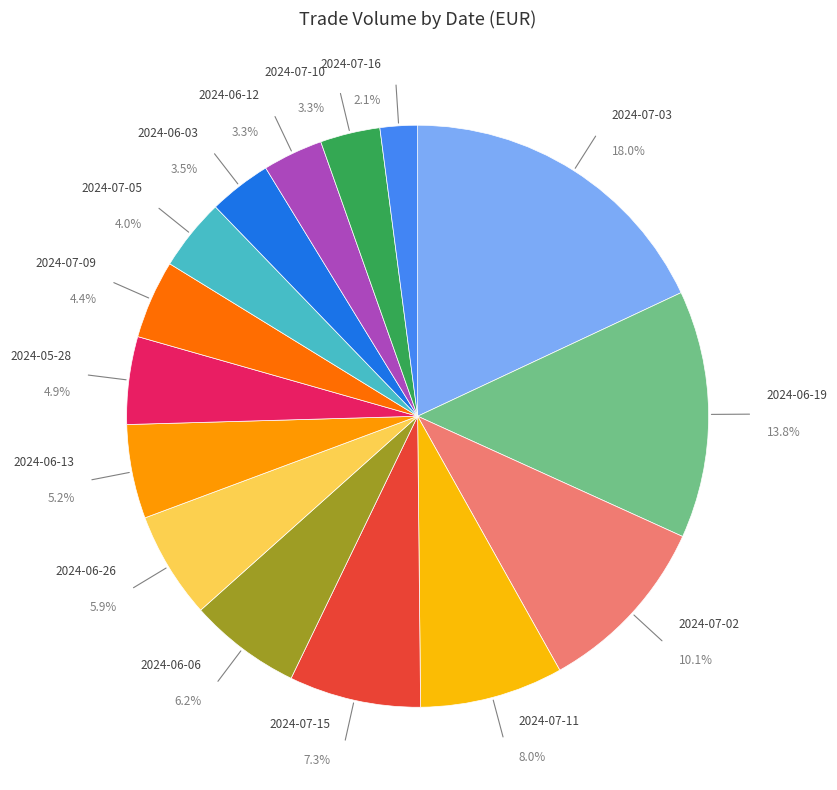

Count the number of slices in the pie.

15